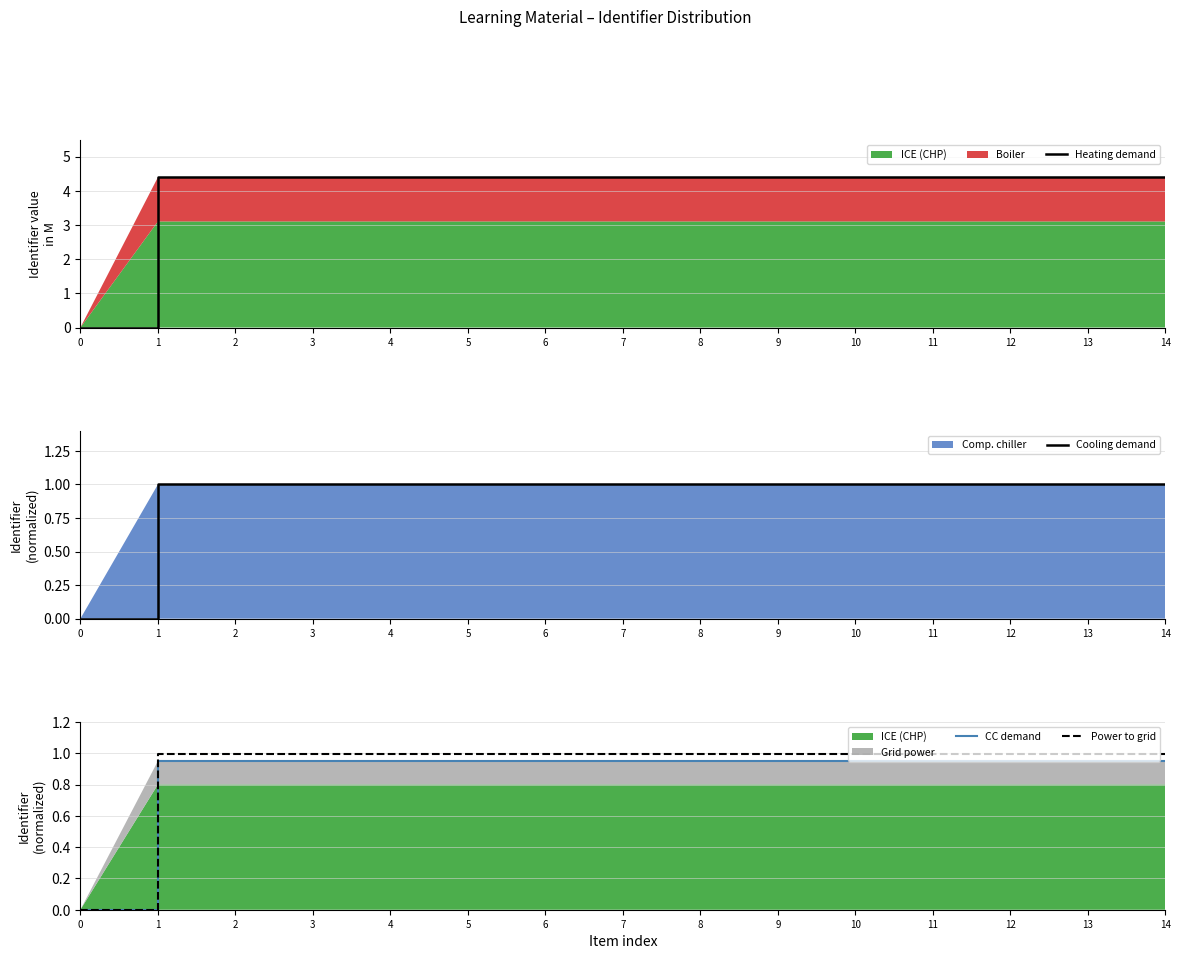

The Power to grid series shows 1.0 at 2. True or false?

True